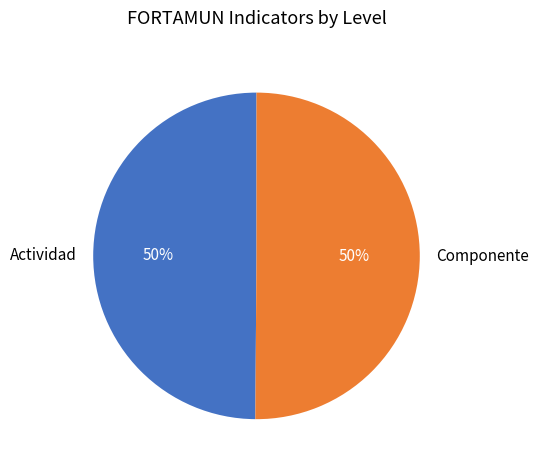

Combined, do Actividad and Componente account for over 50%?

Yes